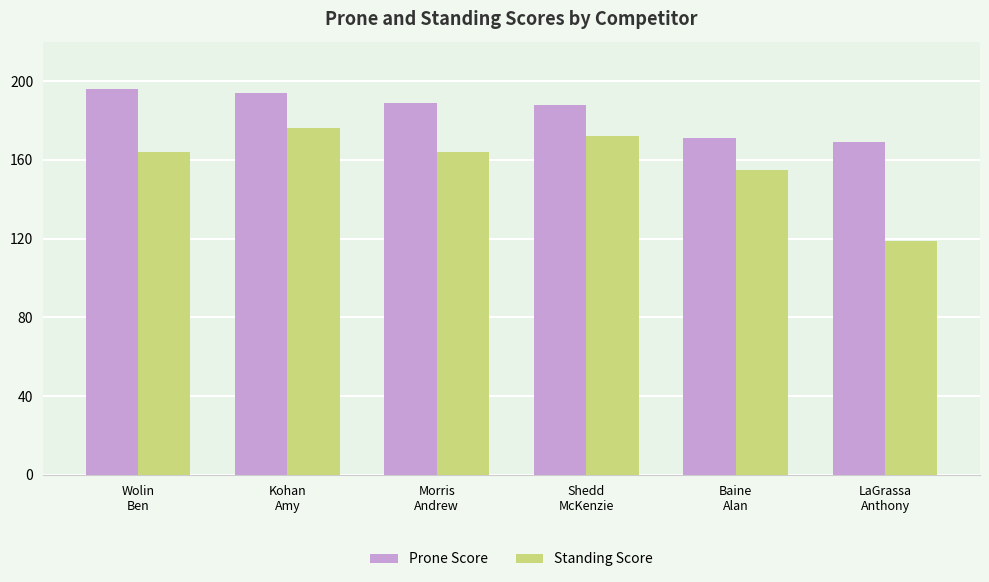

Reading left to right, extract all data points from this chart.

Prone Score: Wolin
Ben=196	Kohan
Amy=194	Morris
Andrew=189	Shedd
McKenzie=188	Baine
Alan=171	LaGrassa
Anthony=169
Standing Score: Wolin
Ben=164	Kohan
Amy=176	Morris
Andrew=164	Shedd
McKenzie=172	Baine
Alan=155	LaGrassa
Anthony=119